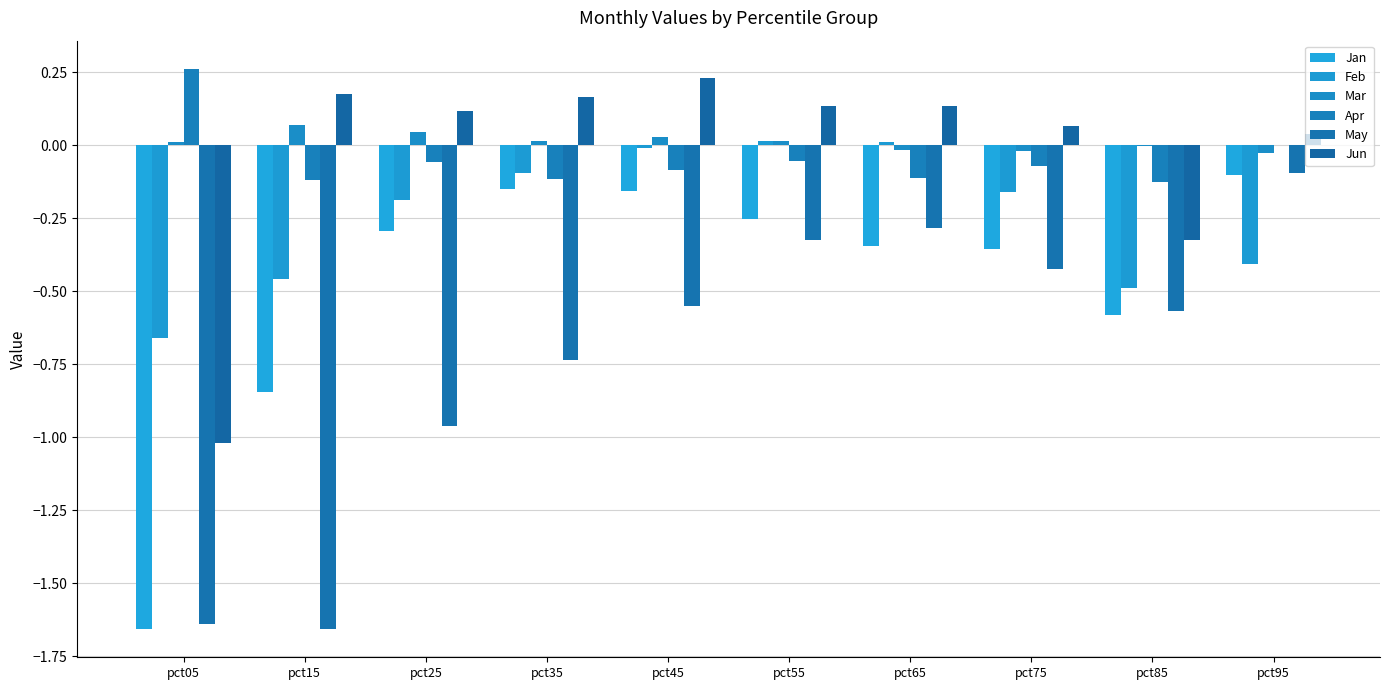

Are the bars horizontal?

No